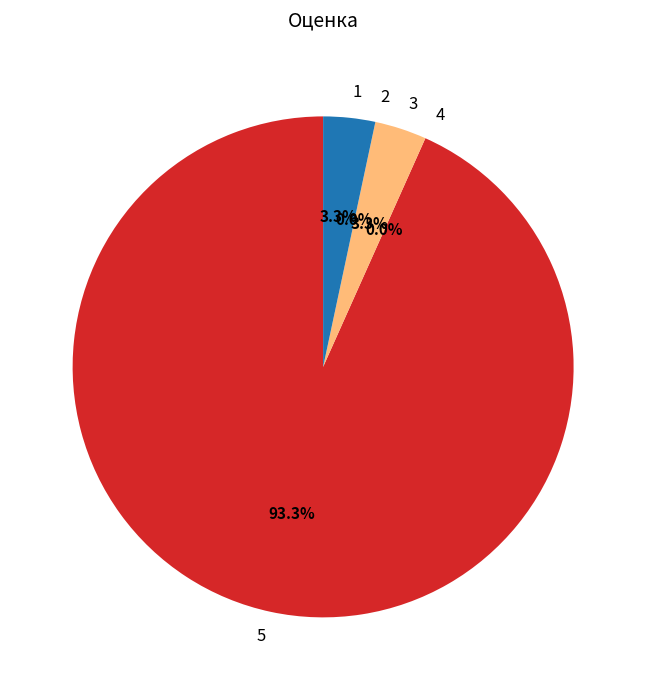

Which category has the smallest portion of the pie?

4